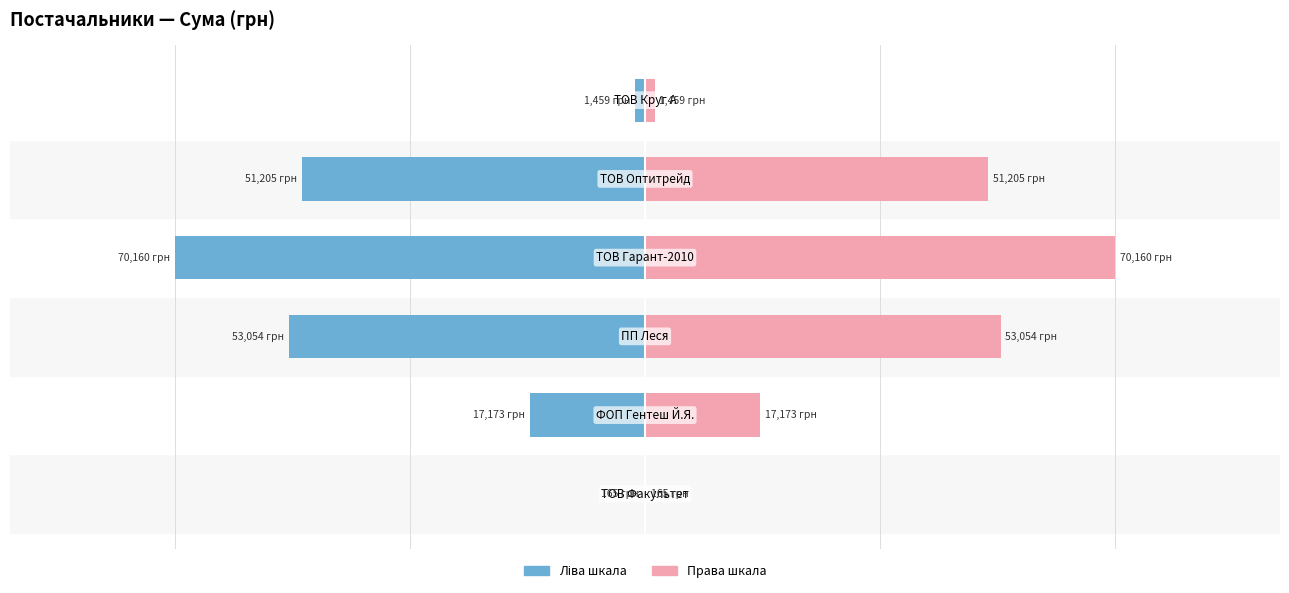

What position from the right is 25000?

1